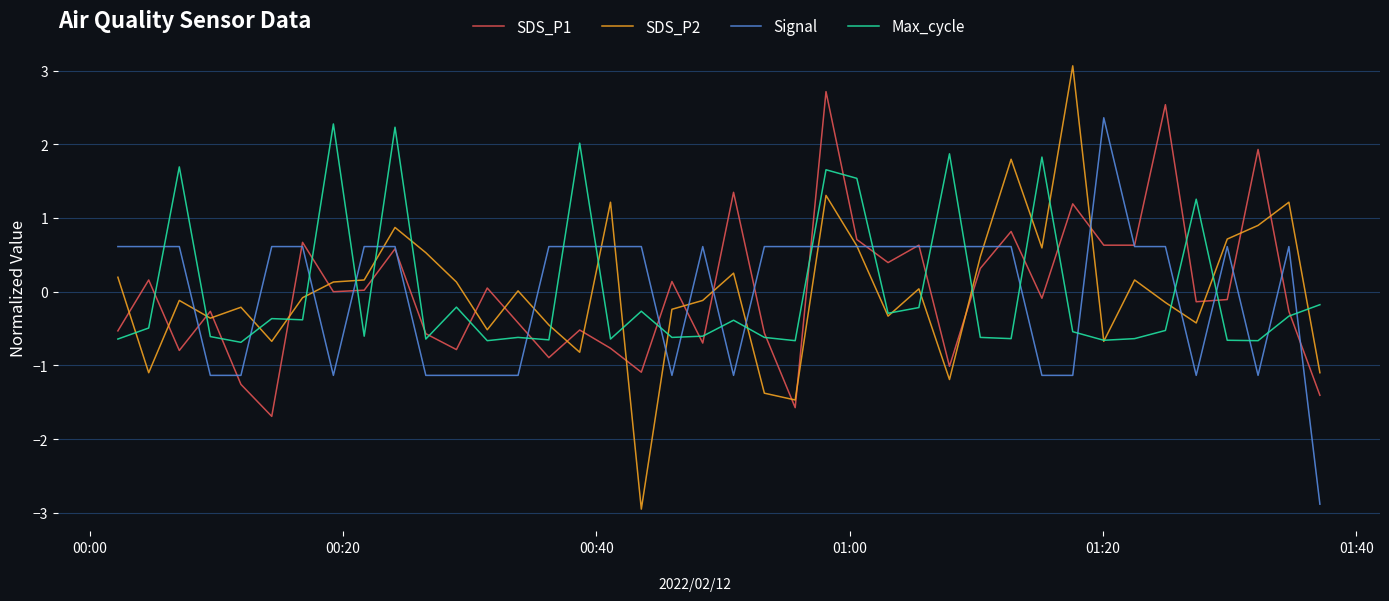

True or false: SDS_P1 has more than 1 interior local peaks.

True